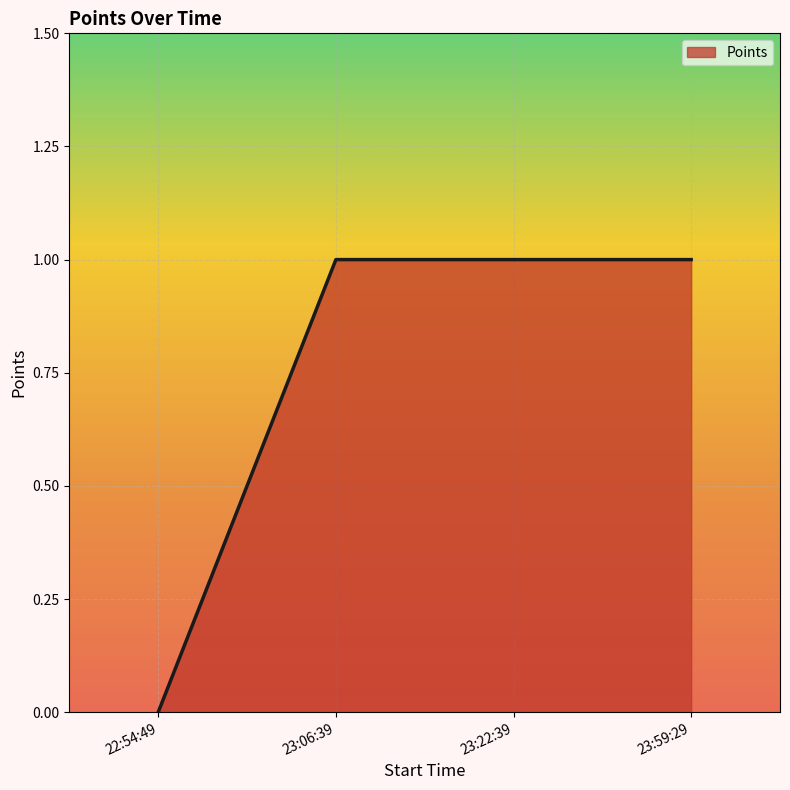

What position from the right is 23:22:39?

2